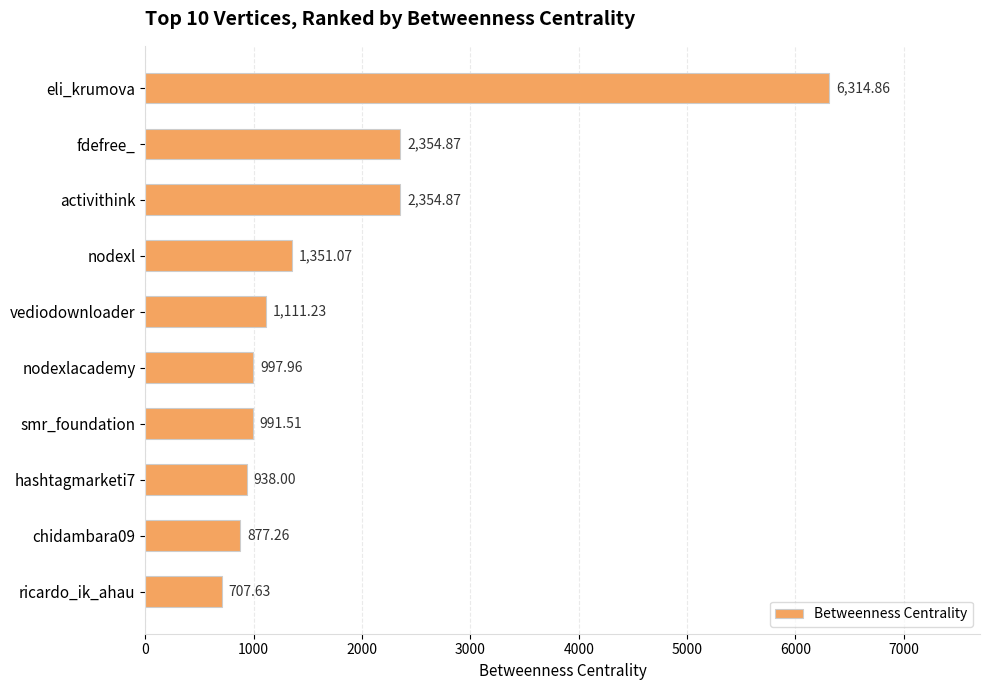

What is the label of the 5th bar from the top?

vediodownloader